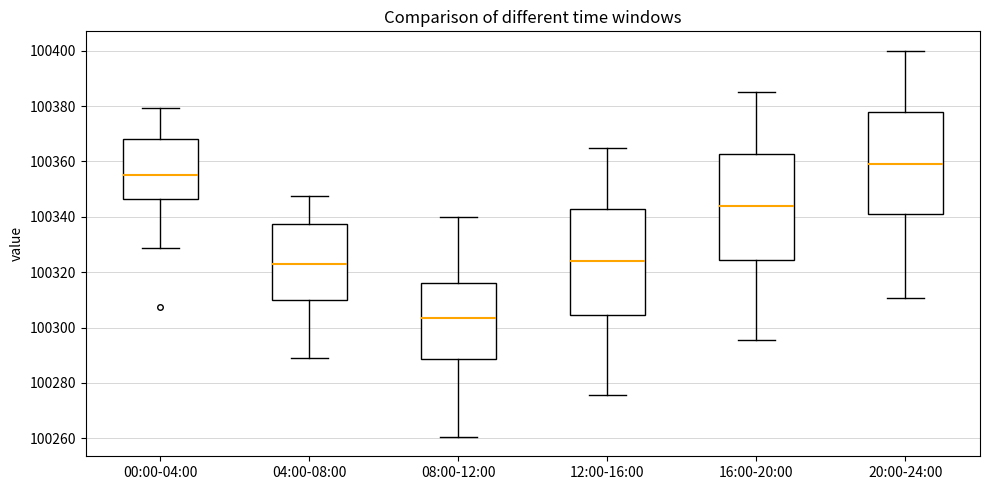

Reading left to right, transcribe this box plot: for each box, give where its median line is, the range the box spans, and where its two whiskers end, as read against the y-axis. The values are not printed on the chart, so give them approximately, as read against the axis.

00:00-04:00: median 100356, box 100346 to 100368, whiskers 100328 to 100380
04:00-08:00: median 100322, box 100310 to 100338, whiskers 100290 to 100348
08:00-12:00: median 100304, box 100288 to 100316, whiskers 100260 to 100340
12:00-16:00: median 100324, box 100304 to 100342, whiskers 100276 to 100366
16:00-20:00: median 100344, box 100324 to 100362, whiskers 100296 to 100386
20:00-24:00: median 100360, box 100340 to 100378, whiskers 100310 to 100400